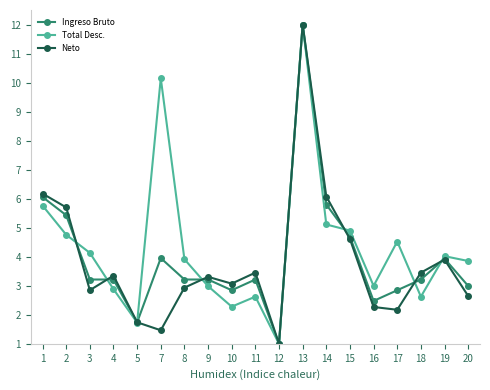

What is the value of the Total Desc. point at the 19th from the left?

3.9